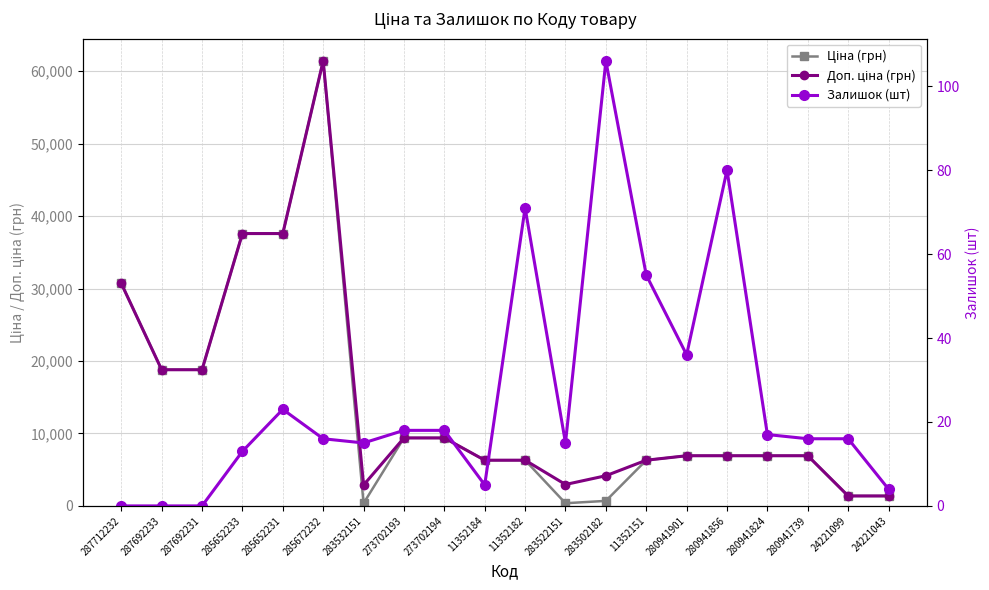

True or false: Ціна (грн) has a value of 8600.1 at 11352182.

False